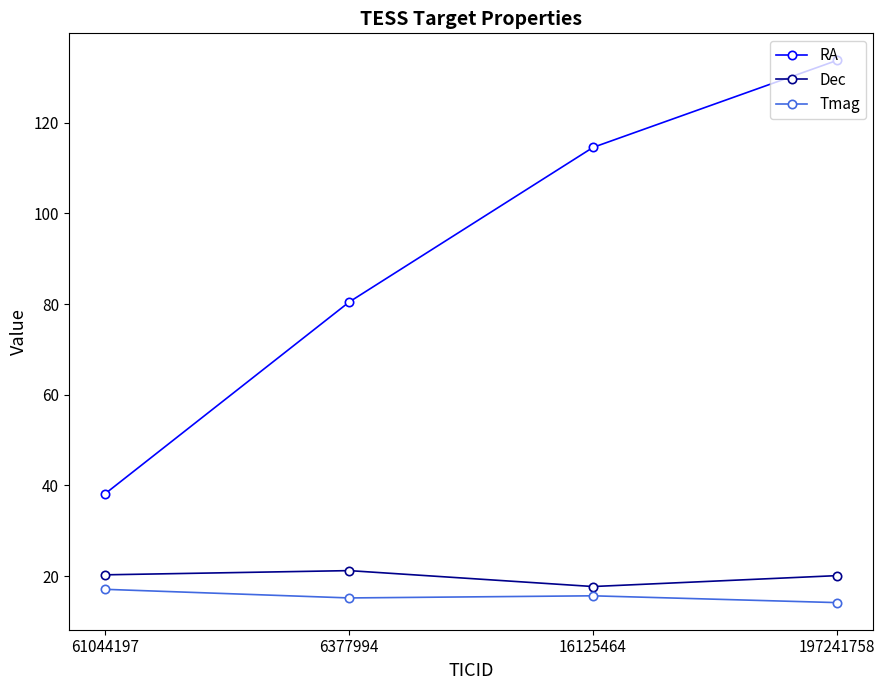

What is the label of the 4th point from the right?

61044197